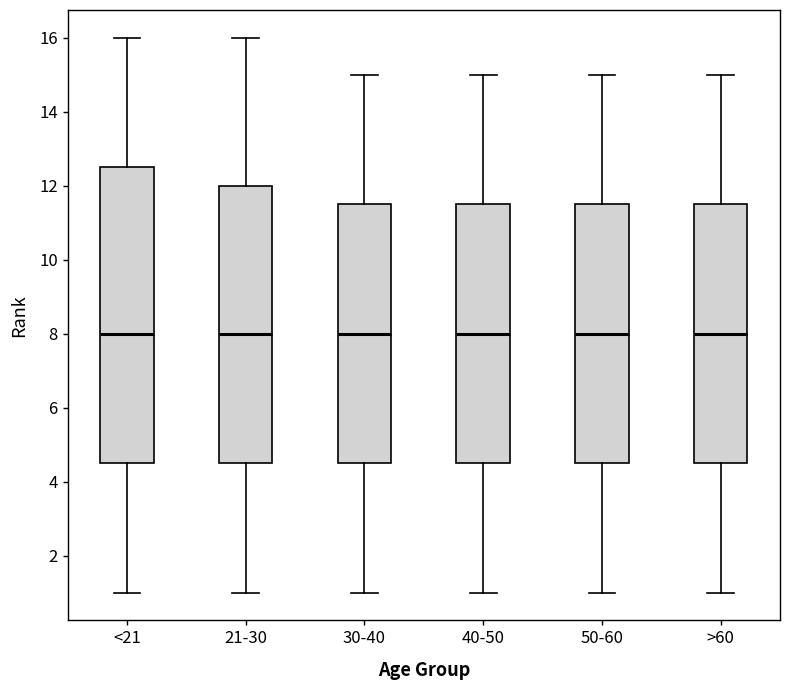

Reading left to right, read every box against the y-axis: the position of its median line, the range the box covers, and the ends of its whiskers. The values are not printed on the chart, so give them approximately, as read against the axis.

<21: median 8.0, box 4.6 to 12.6, whiskers 1.0 to 16.0
21-30: median 8.0, box 4.6 to 12.0, whiskers 1.0 to 16.0
30-40: median 8.0, box 4.6 to 11.6, whiskers 1.0 to 15.0
40-50: median 8.0, box 4.6 to 11.6, whiskers 1.0 to 15.0
50-60: median 8.0, box 4.6 to 11.6, whiskers 1.0 to 15.0
>60: median 8.0, box 4.6 to 11.6, whiskers 1.0 to 15.0